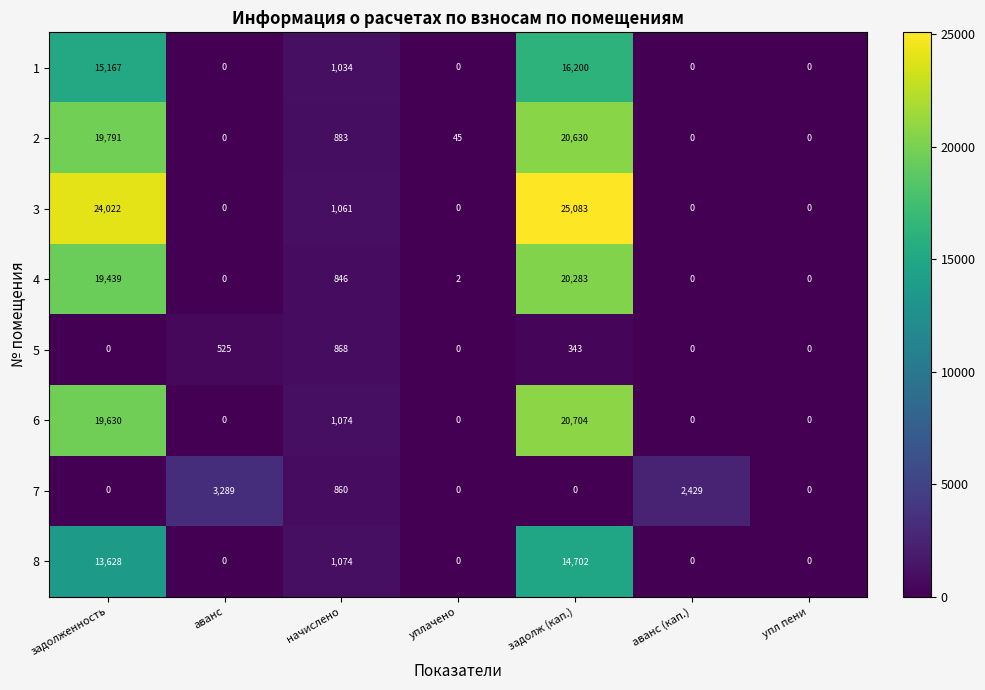

Between уплачено and аванс (кап.), which series saw the biggest shift?

7